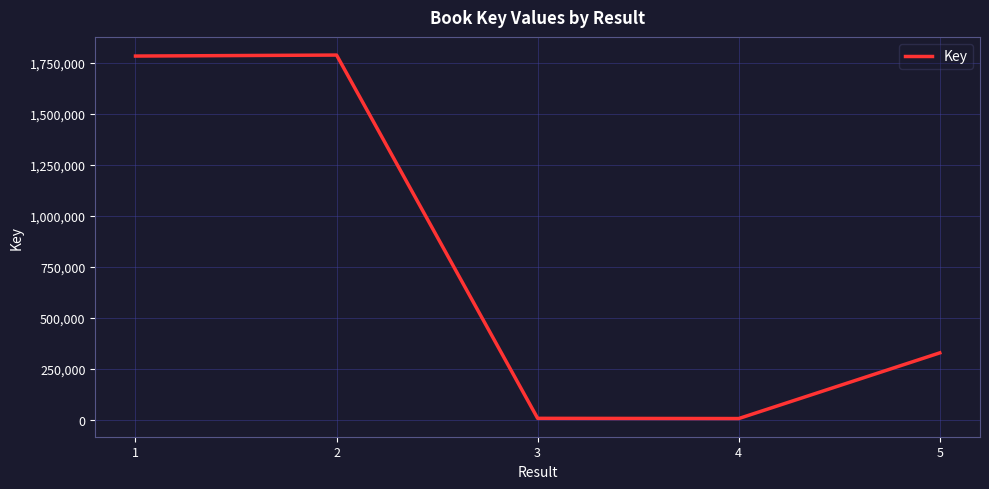

Where is the first local maximum?

2